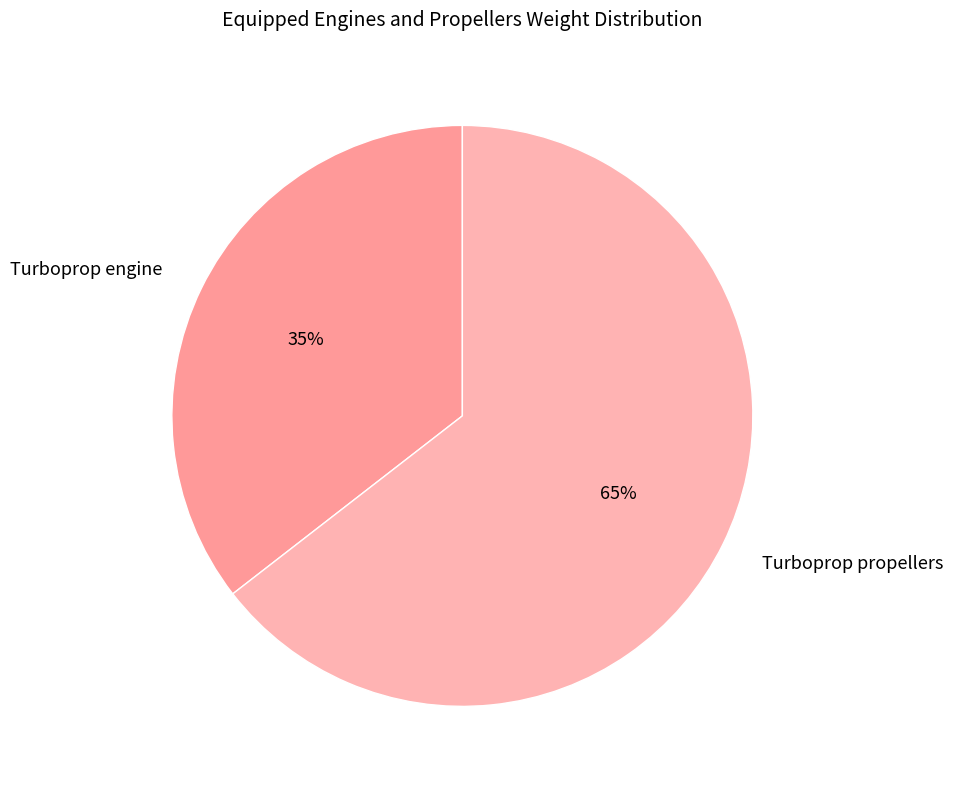

What percentage is the Turboprop propellers slice, to the nearest percent?

65%